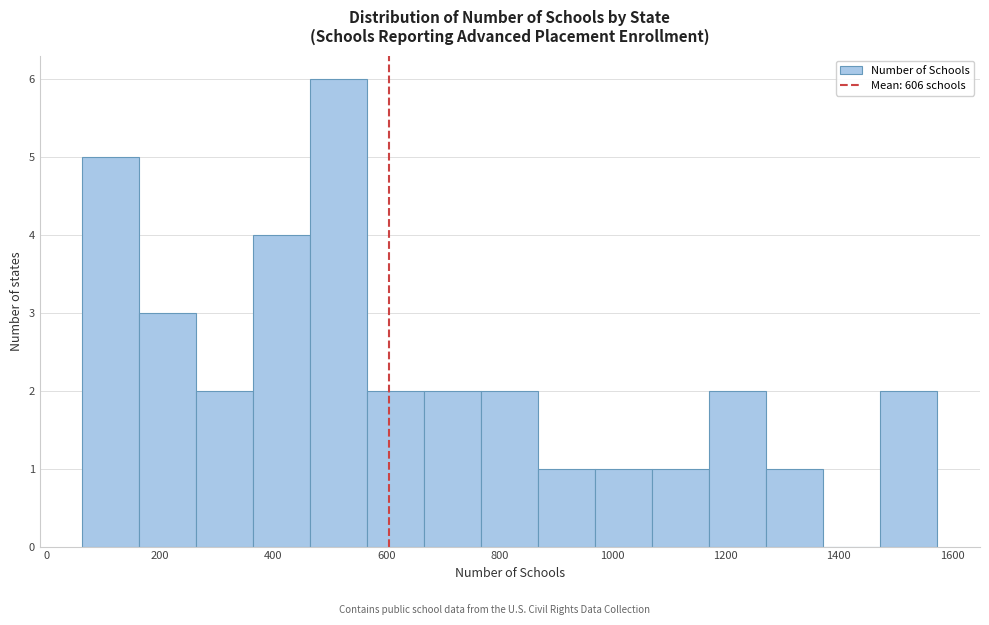

Reading left to right, list every bar in this chart as the range it spans on the x-axis followed by its height. Neither the bar edges nor the heights are printed on the chart, so give them approximately, as read against the axes.

60 to 160: 5
160 to 260: 3
260 to 360: 2
360 to 460: 4
460 to 560: 6
560 to 660: 2
660 to 760: 2
760 to 860: 2
860 to 960: 1
960 to 1080: 1
1080 to 1180: 1
1180 to 1280: 2
1280 to 1380: 1
1380 to 1480: 0
1480 to 1580: 2